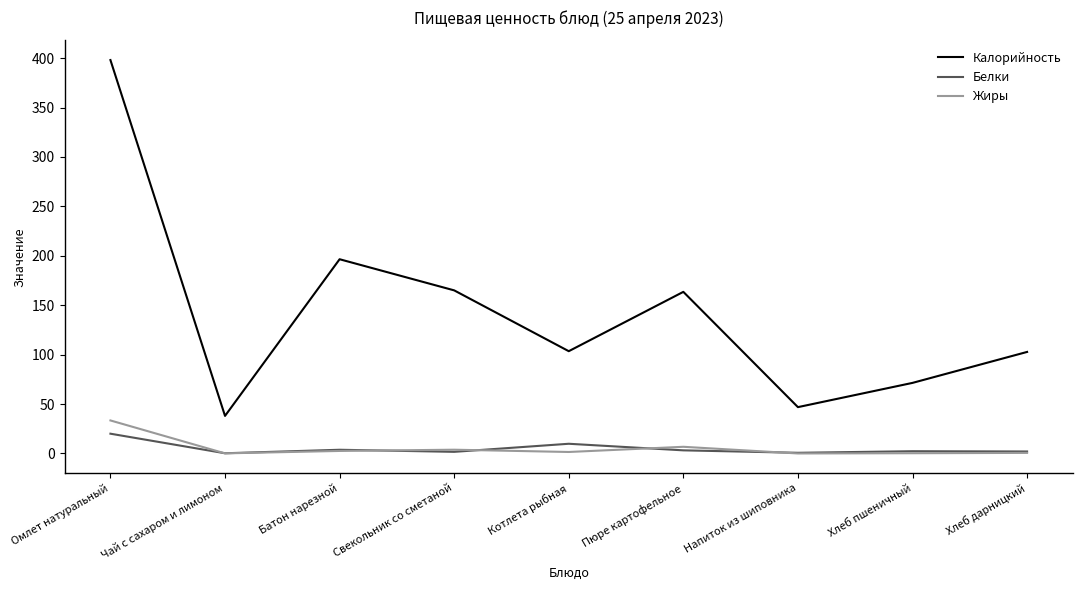

What position from the right is Свекольник со сметаной?

6